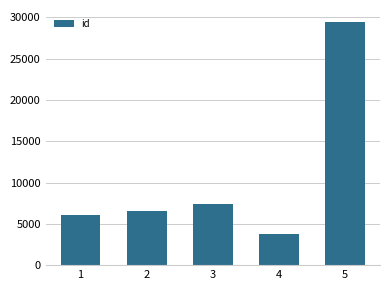

List the labels in order of value, smallest first.

4, 1, 2, 3, 5